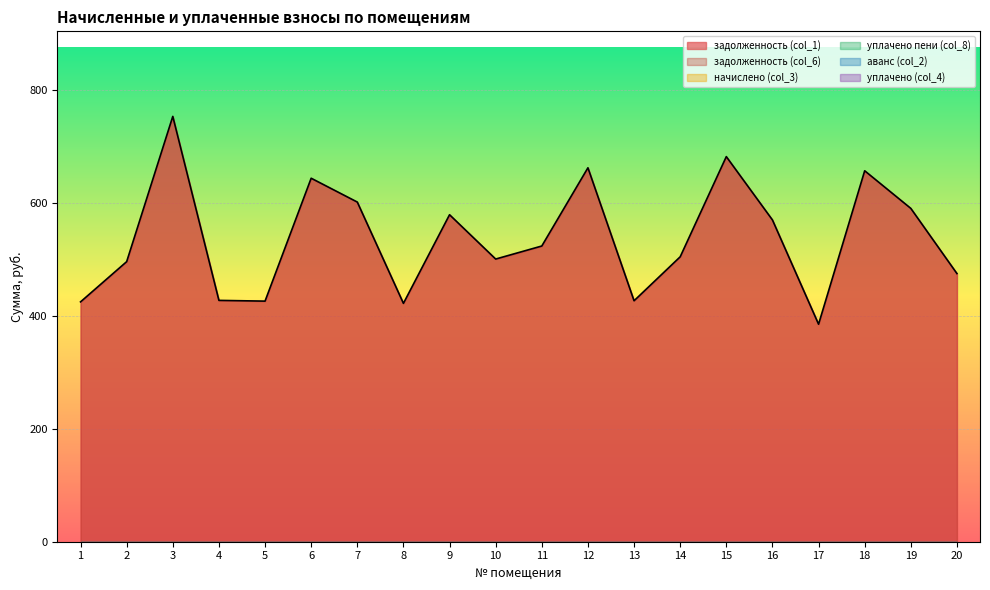

True or false: уплачено (col_4) has more than 2 interior local peaks.

False